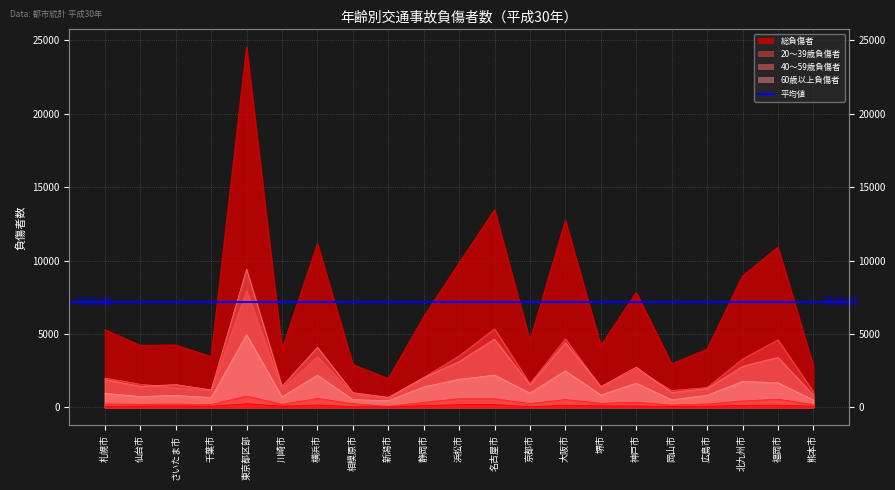

True or false: 総負傷者 and 13〜15歳負傷者 intersect in this chart.

False